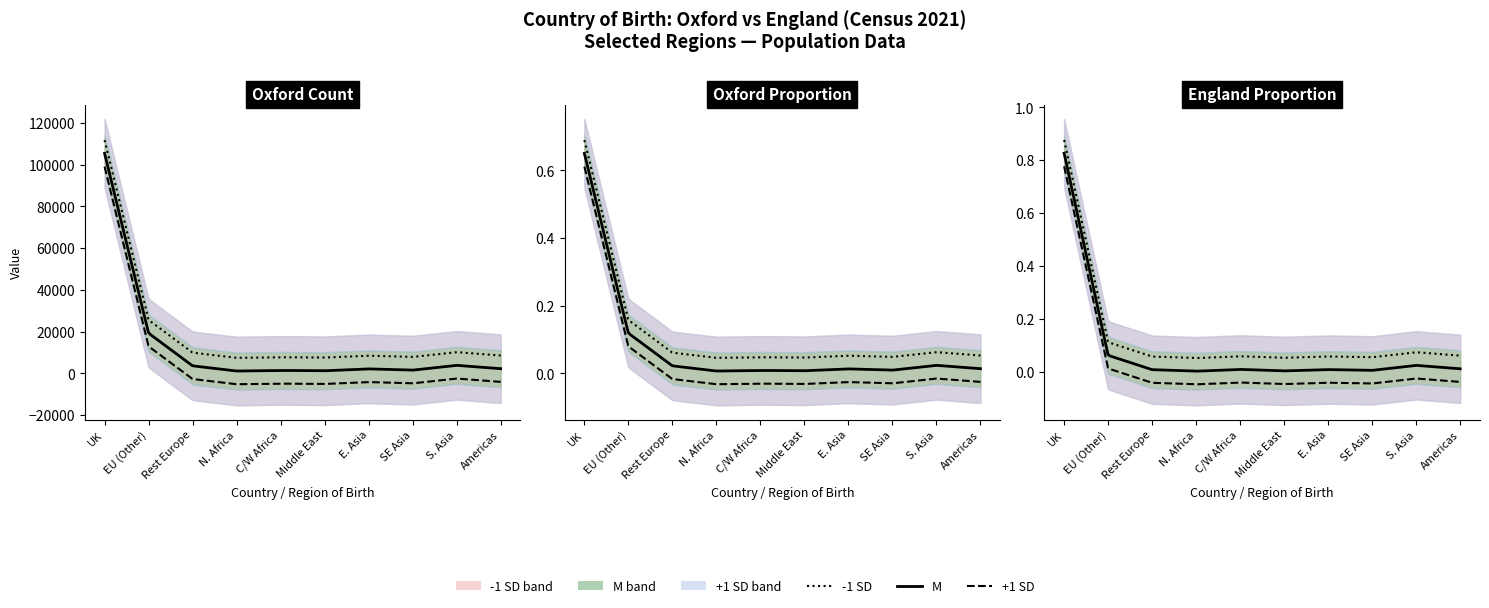

Reading left to right, what are all the values shown in this chart?

Oxford (count): Europe: United Kingdom=105387.0	Europe: Other Europe: EU countries=19222.0	Europe: Other Europe: Rest of Europe=3562.0	Africa: North Africa=1080.0	Africa: Central and Western Africa=1358.0	Asia: Middle East=1200.0	Asia: East Asia=2100.0	Asia: South-East Asia=1500.0	Asia: South Asia=3800.0	Americas and the Caribbean=2200.0
England (proportion): Europe: United Kingdom=0.8	Europe: Other Europe: EU countries=0.1	Europe: Other Europe: Rest of Europe=0.0	Africa: North Africa=0.0	Africa: Central and Western Africa=0.0	Asia: Middle East=0.0	Asia: East Asia=0.0	Asia: South-East Asia=0.0	Asia: South Asia=0.0	Americas and the Caribbean=0.0
Oxford (proportion): Europe: United Kingdom=0.7	Europe: Other Europe: EU countries=0.1	Europe: Other Europe: Rest of Europe=0.0	Africa: North Africa=0.0	Africa: Central and Western Africa=0.0	Asia: Middle East=0.0	Asia: East Asia=0.0	Asia: South-East Asia=0.0	Asia: South Asia=0.0	Americas and the Caribbean=0.0